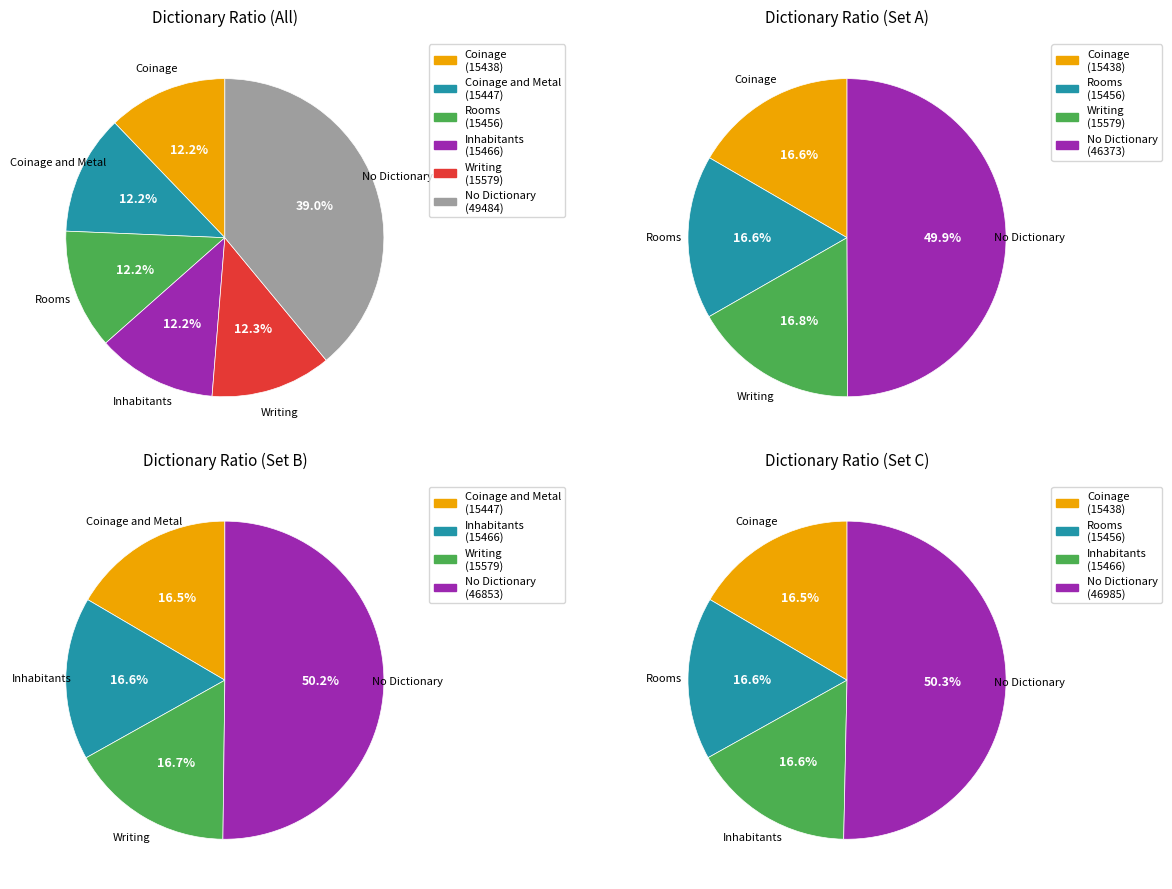

What is the change in value from Coinage to Rooms?

+18